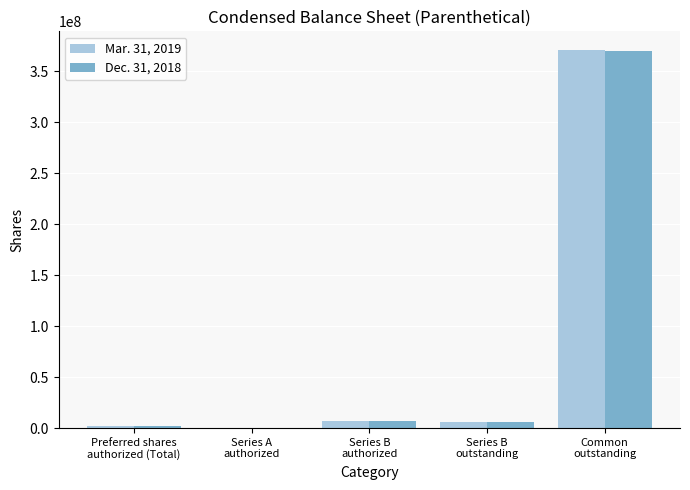

What is the maximum value shown in the chart?

370446185